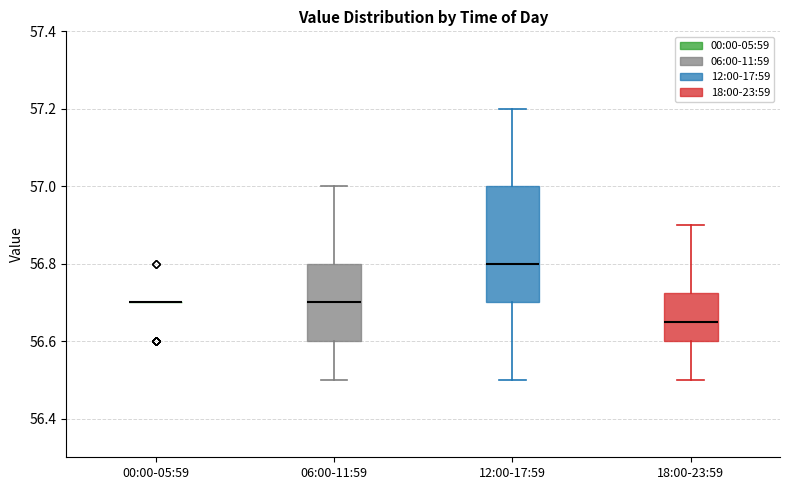

Which box is the tallest, from its lower edge to its upper edge?

12:00-17:59